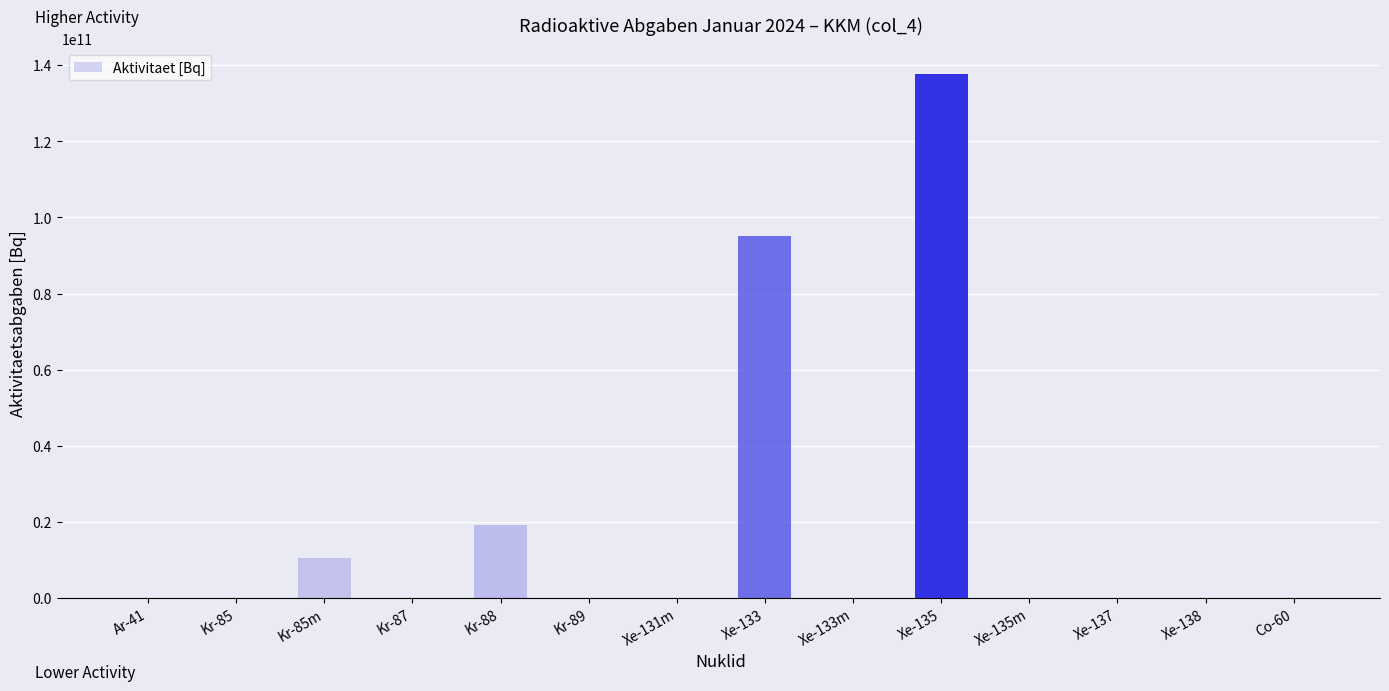

Is it true that the value at Xe-138 is 75618425513.2?

False